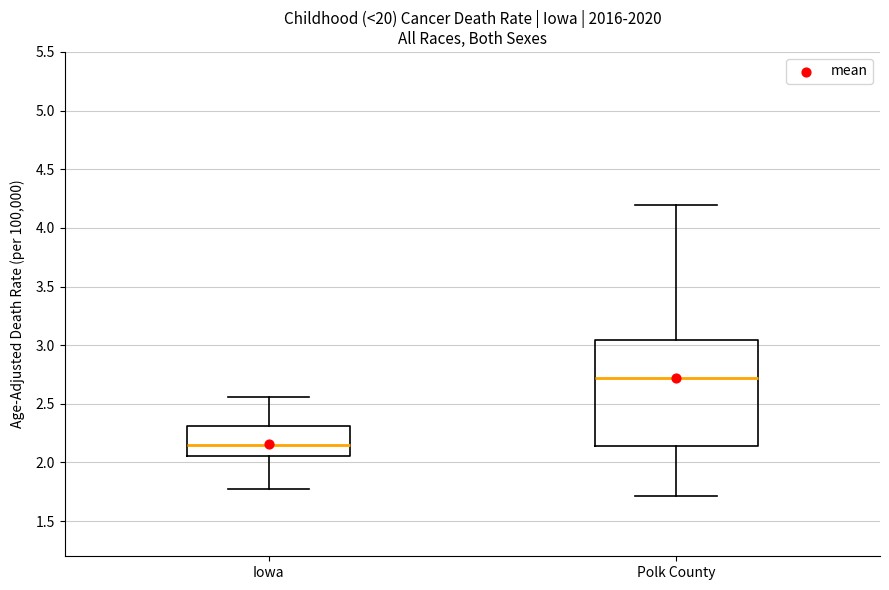

Which box is the tallest, from its lower edge to its upper edge?

Polk County